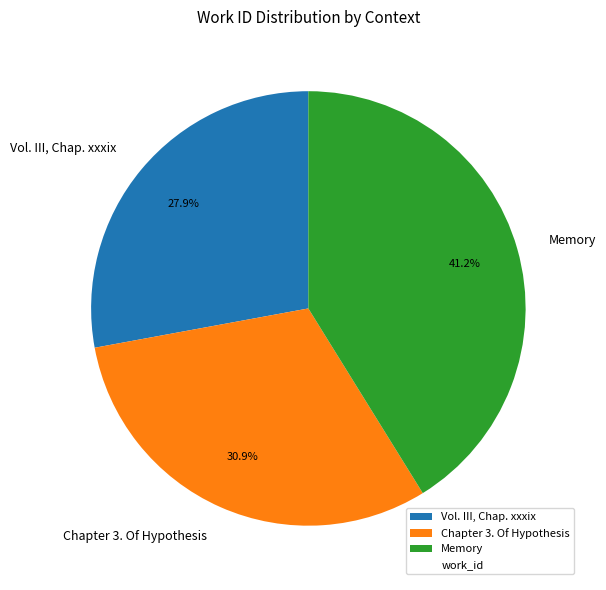

Count the number of slices in the pie.

3